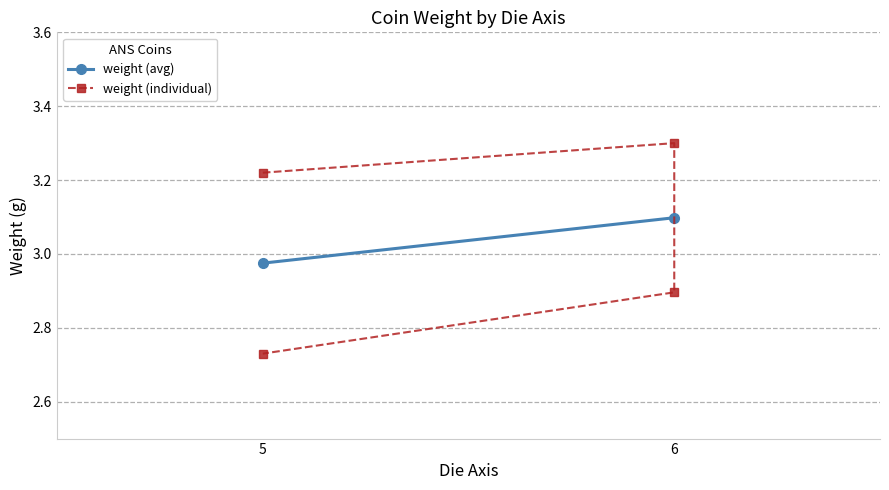

What is the difference between the values at 6 and 5?

0.2